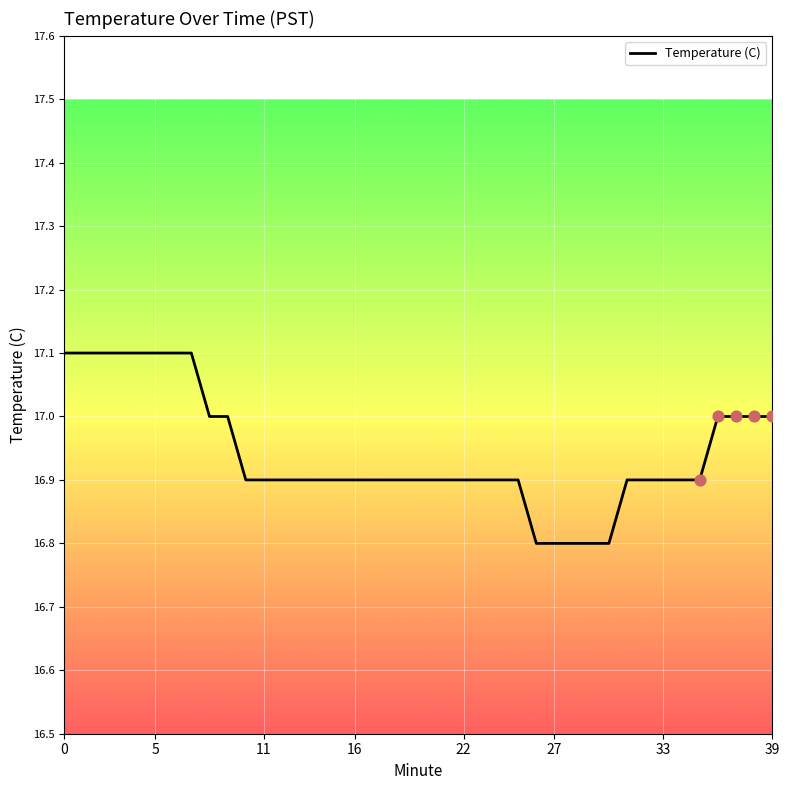

What is the difference between the maximum and minimum values?

0.3